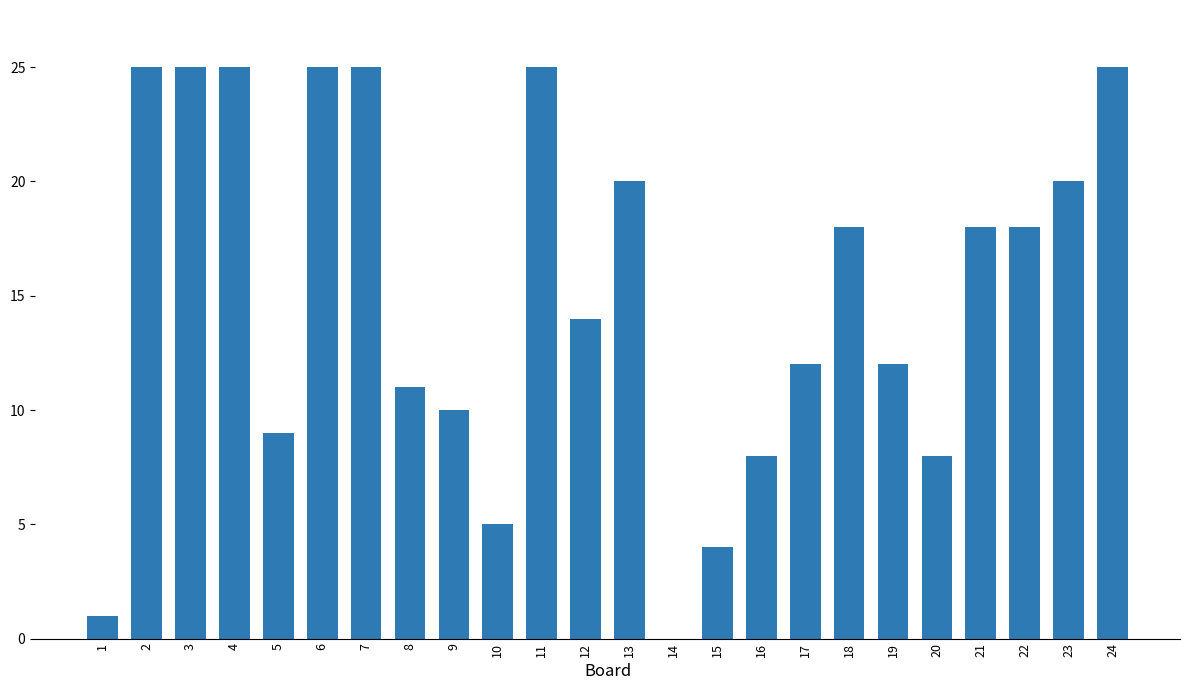

The value at 22 is 18. True or false?

True